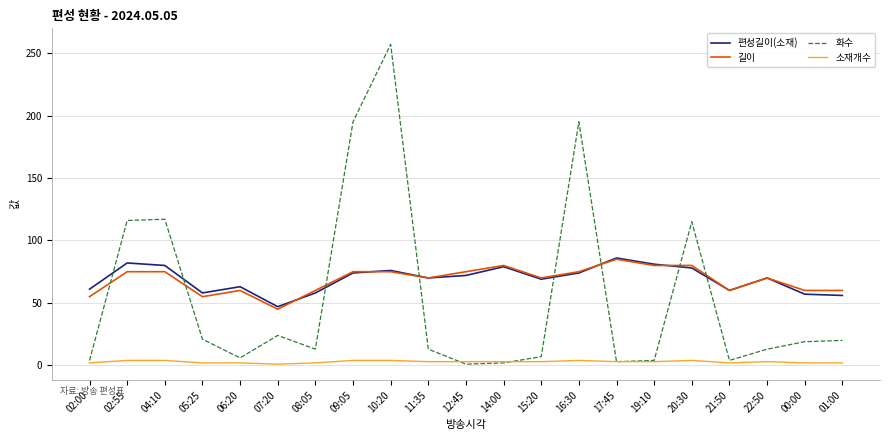

Between 11:35 and 16:30, which series saw the biggest shift?

화수